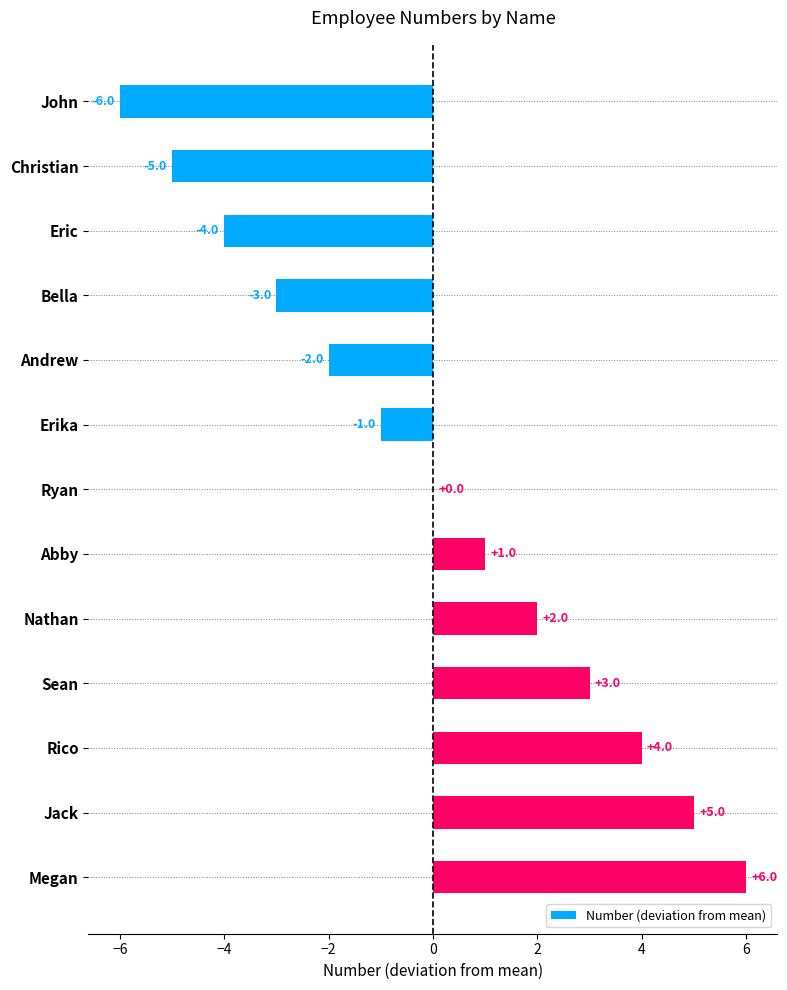

Count the number of categories in the chart.

13